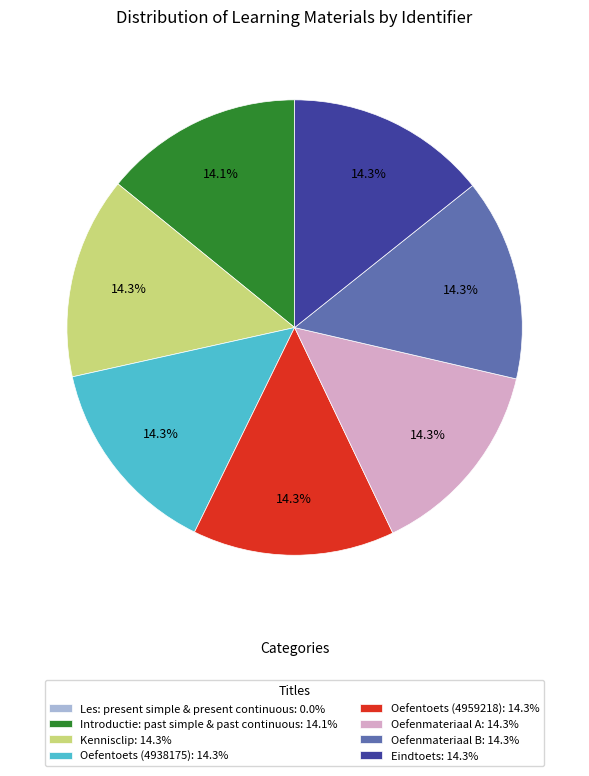

True or false: Introductie: past simple & past continuous accounts for 14% of the total.

True